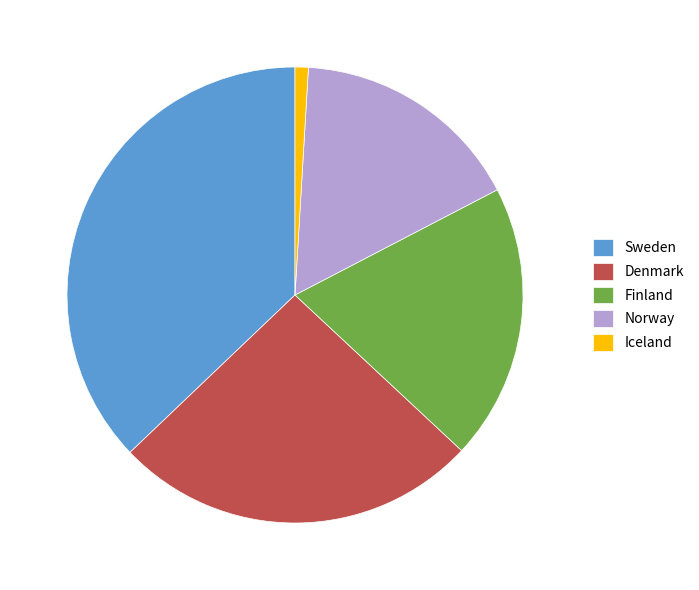

Approximately how many times larger is the value at Denmark compared to Sweden?

0.7